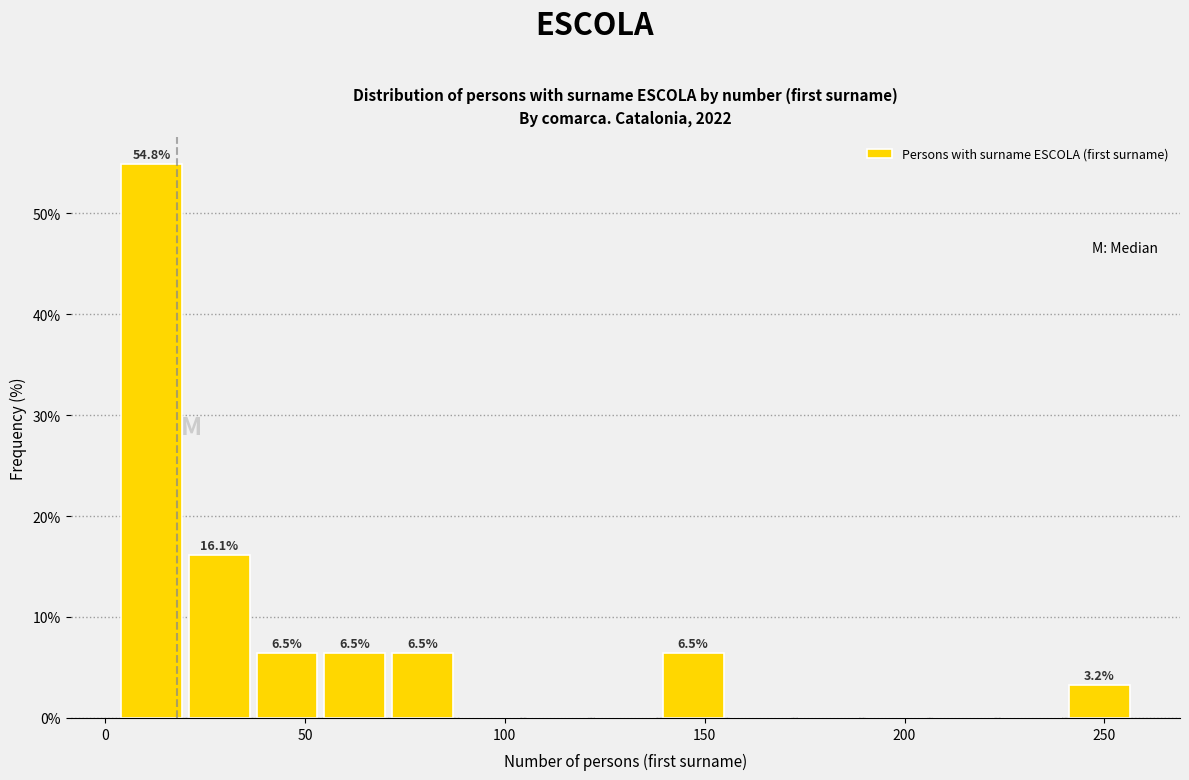

Read against the x-axis, roughly where is the centre of the tallest bar?

10